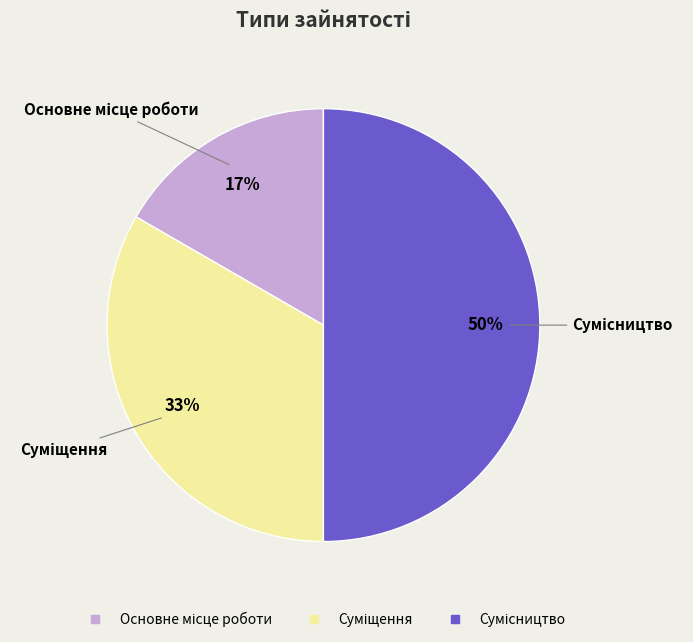

To the nearest percent, what is the average slice percentage?

33%